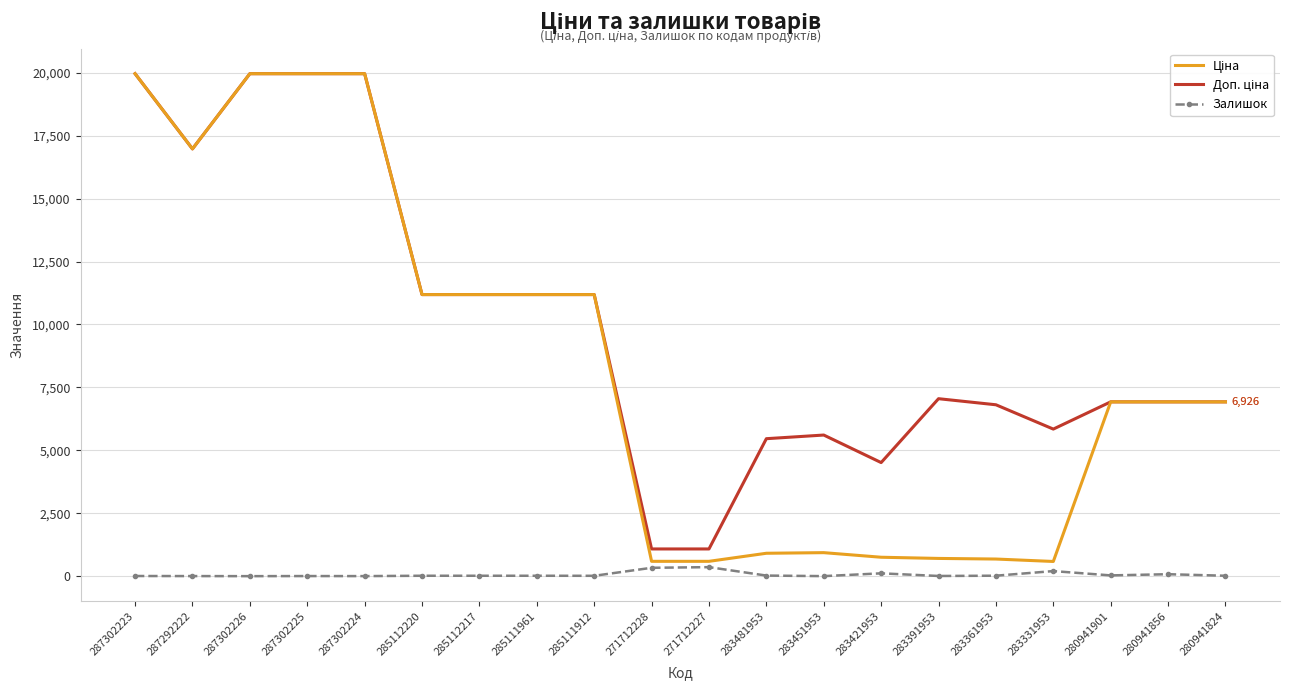

True or false: Залишок has a value of 4.0 at 287292222.

True